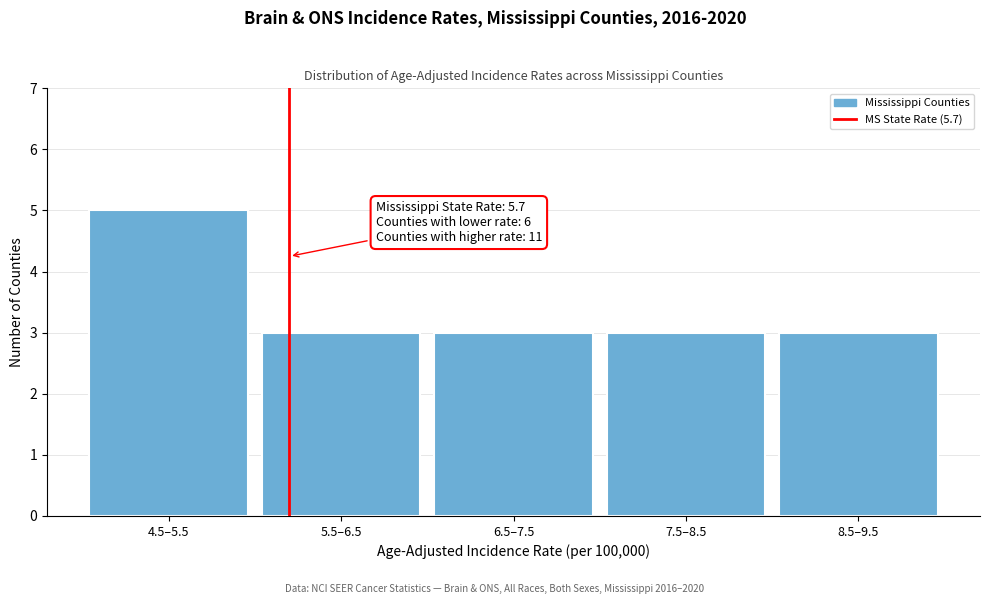

Reading right to left, transcribe all the data shown in this chart.

8.5–9.5=3	7.5–8.5=3	6.5–7.5=3	5.5–6.5=3	4.5–5.5=5